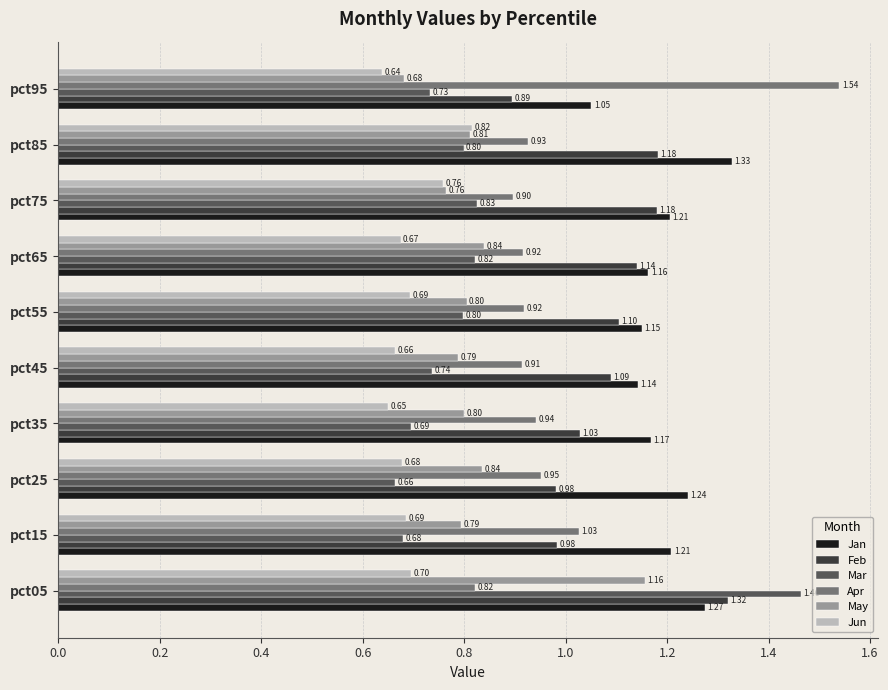

Is the value of May at pct95 greater than the value of Jan at pct95?

No